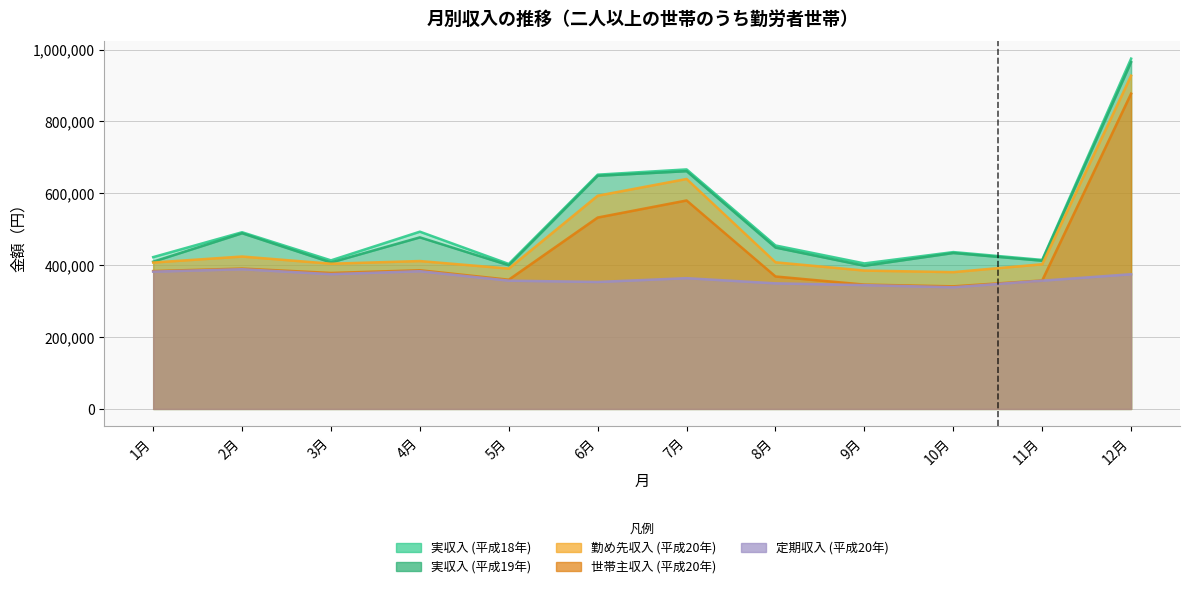

What is the maximum value for 実収入 (平成18年)?

974632